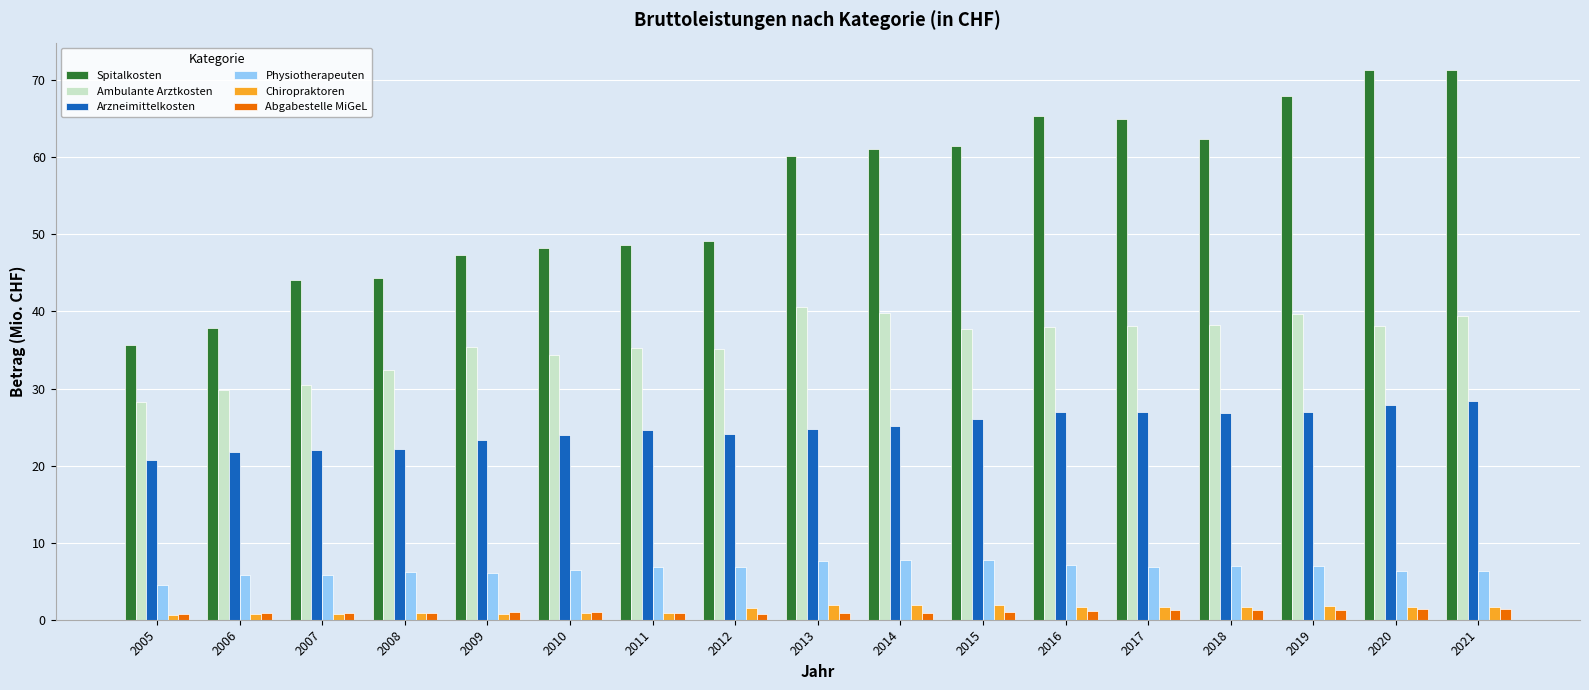

What is the value of the Chiropraktoren bar at the 15th from the left?

1.8